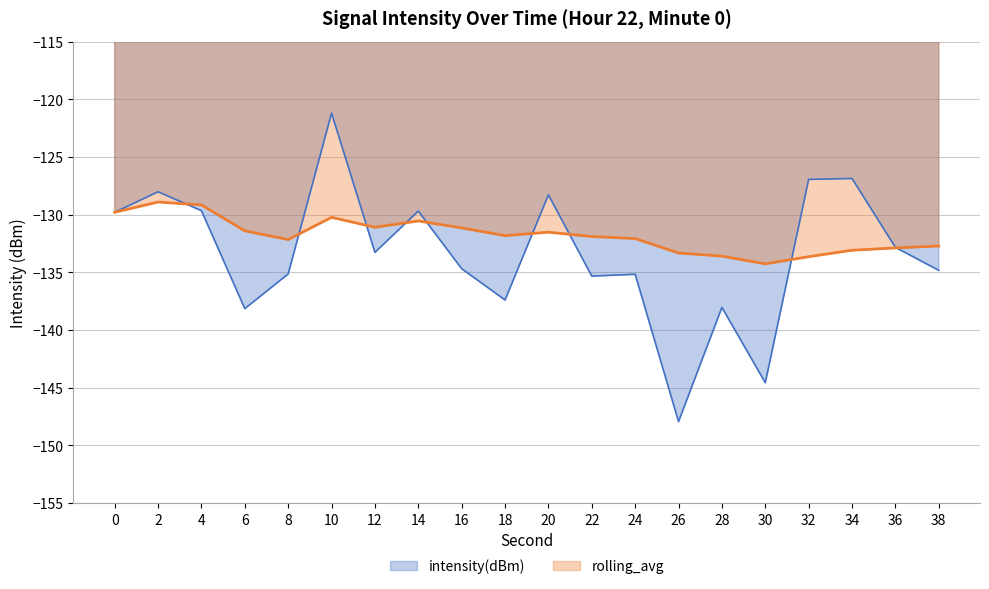

How many series are shown in this chart?

2